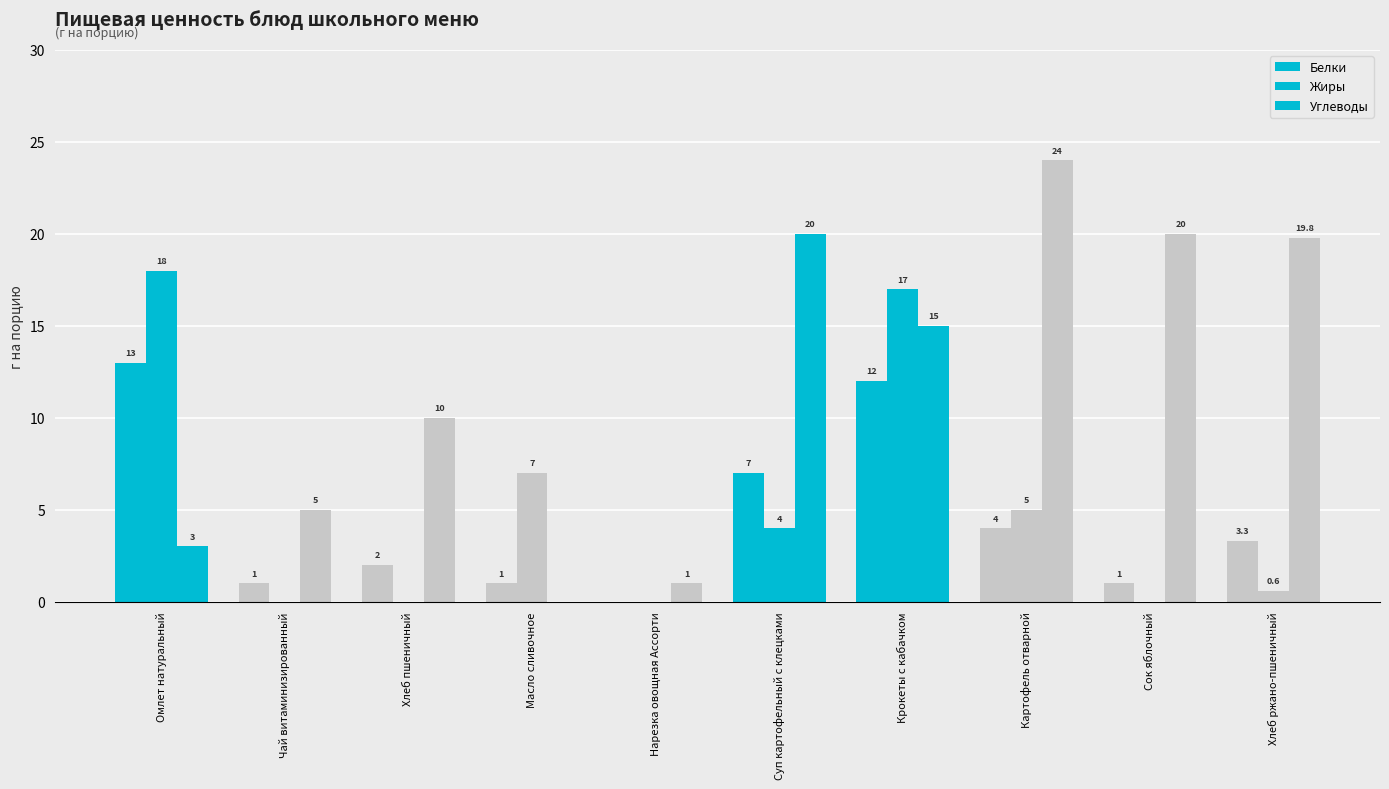

Are the bars horizontal?

No